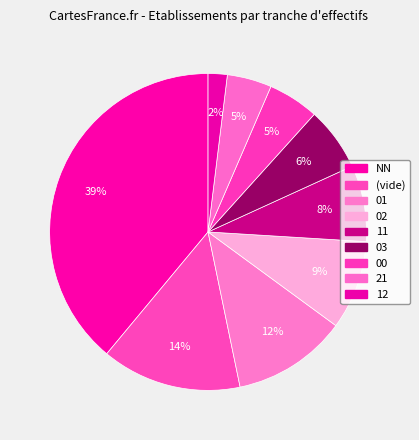

How many slices are in this pie chart?

9